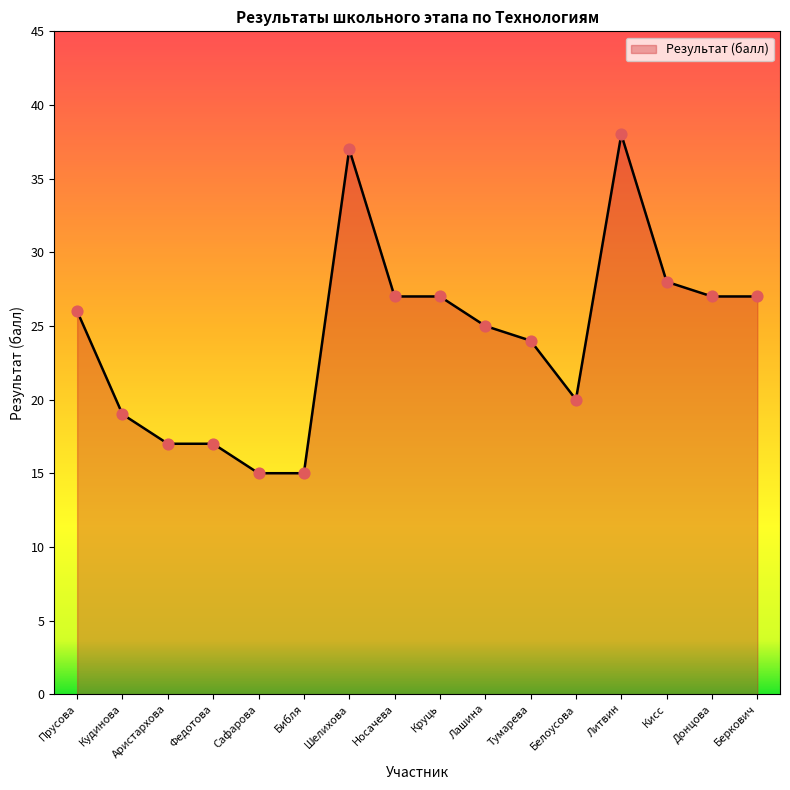

What is the ratio of the value at Сафарова to the value at Шелихова?

0.4